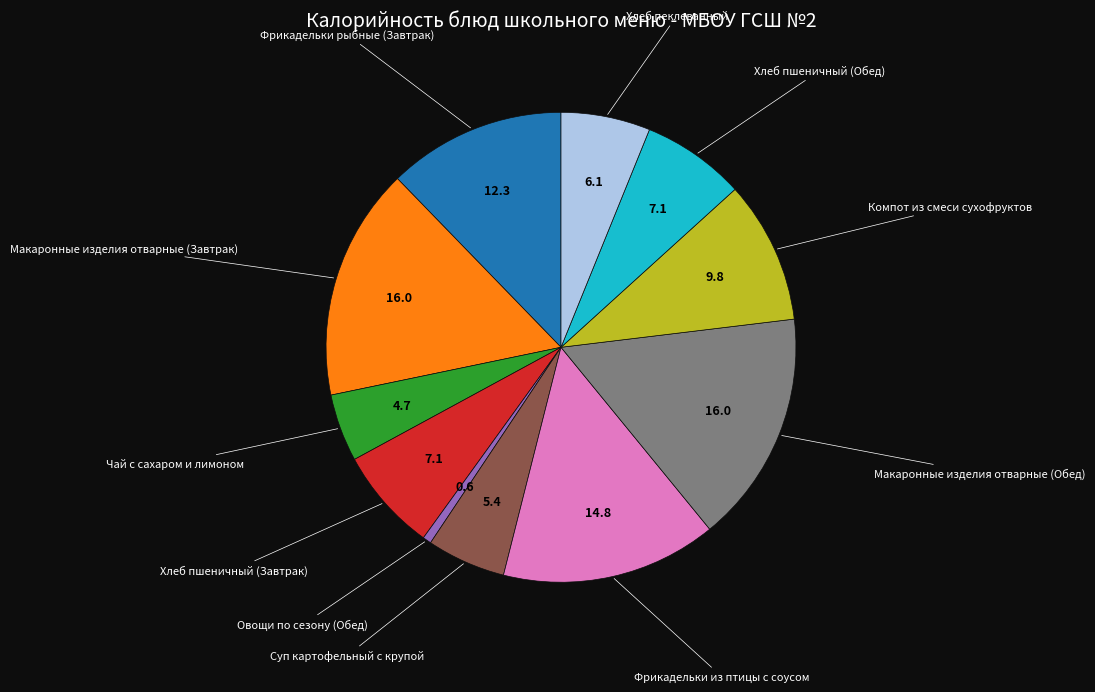

Count the number of slices in the pie.

11